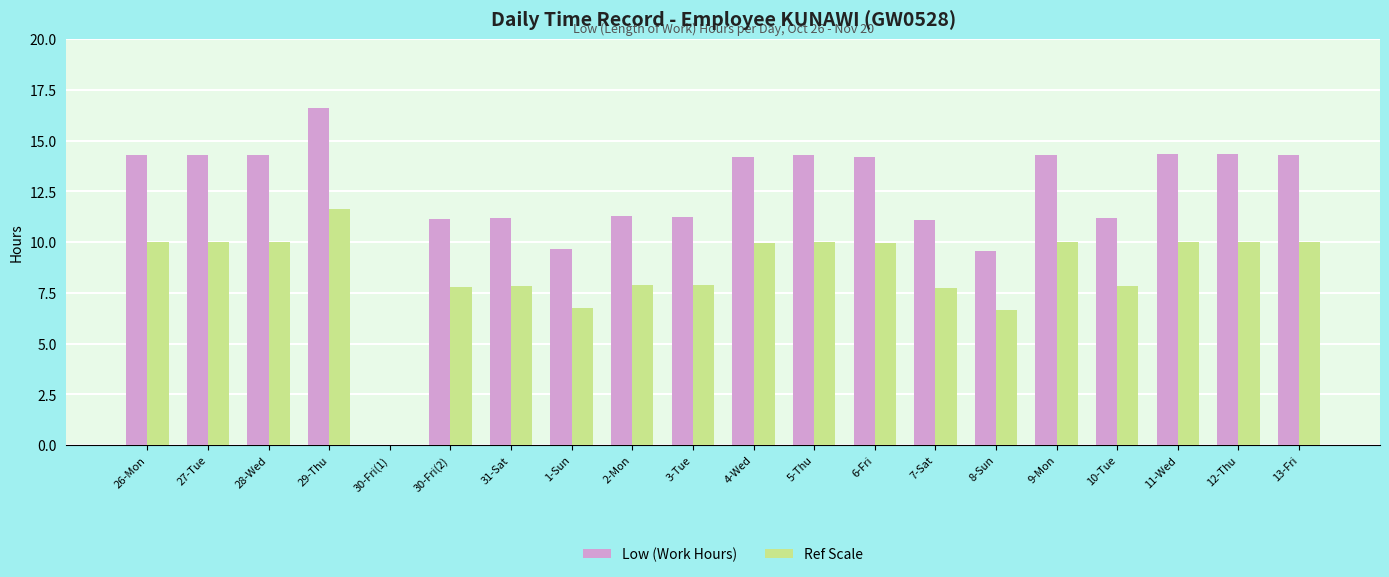

Where does the Ref Scale series first go above 9?

26-Mon